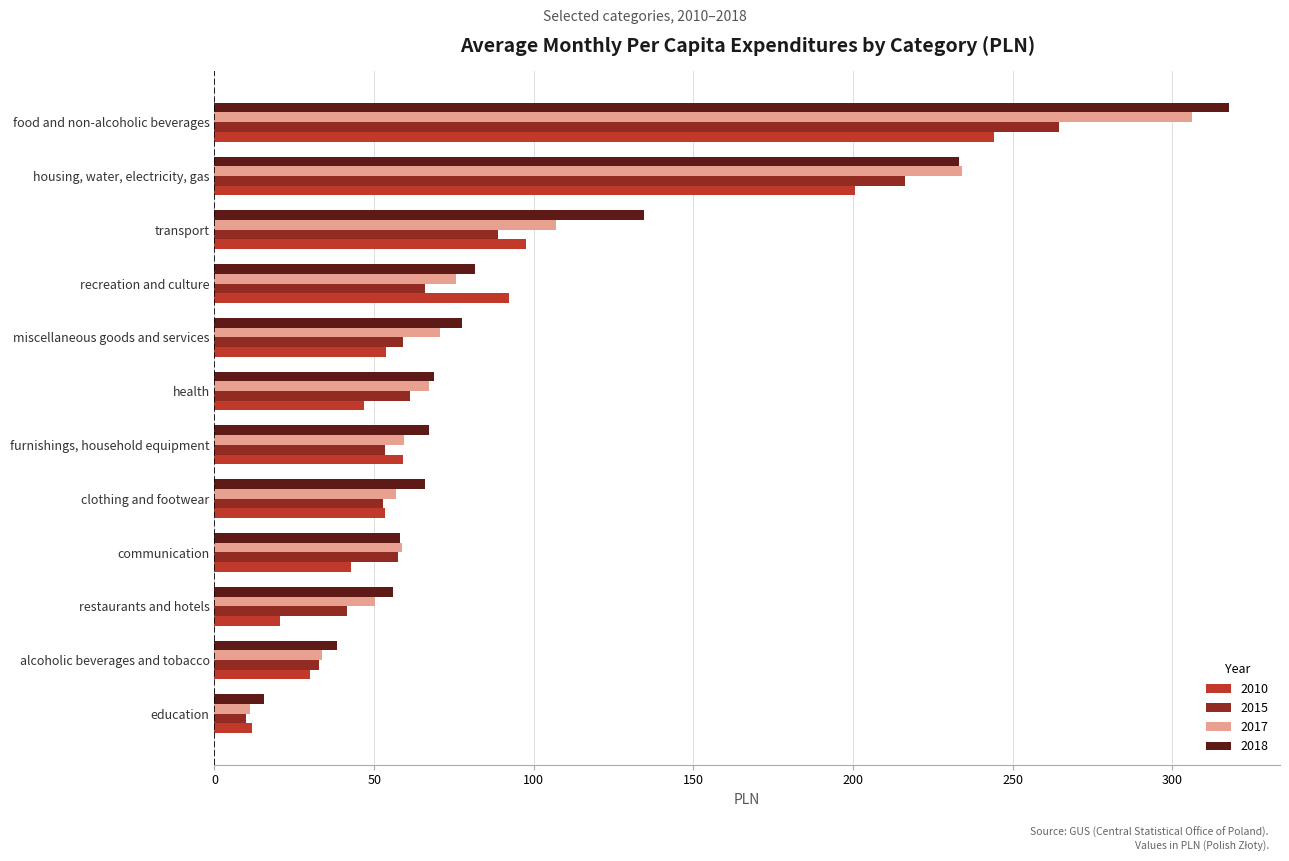

Which series changed the most between education and recreation and culture?

2010